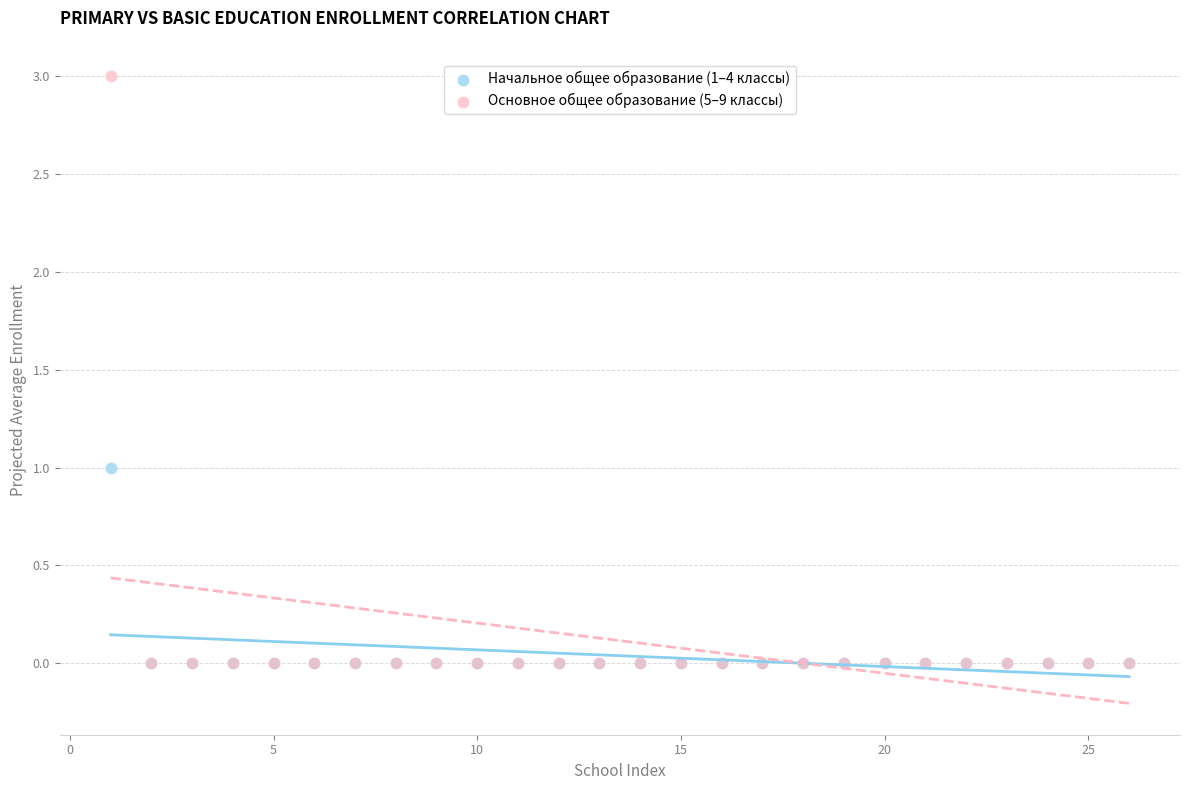

What are all the series names shown in the legend?

Начальное общее образование (1–4 классы), Основное общее образование (5–9 классы)